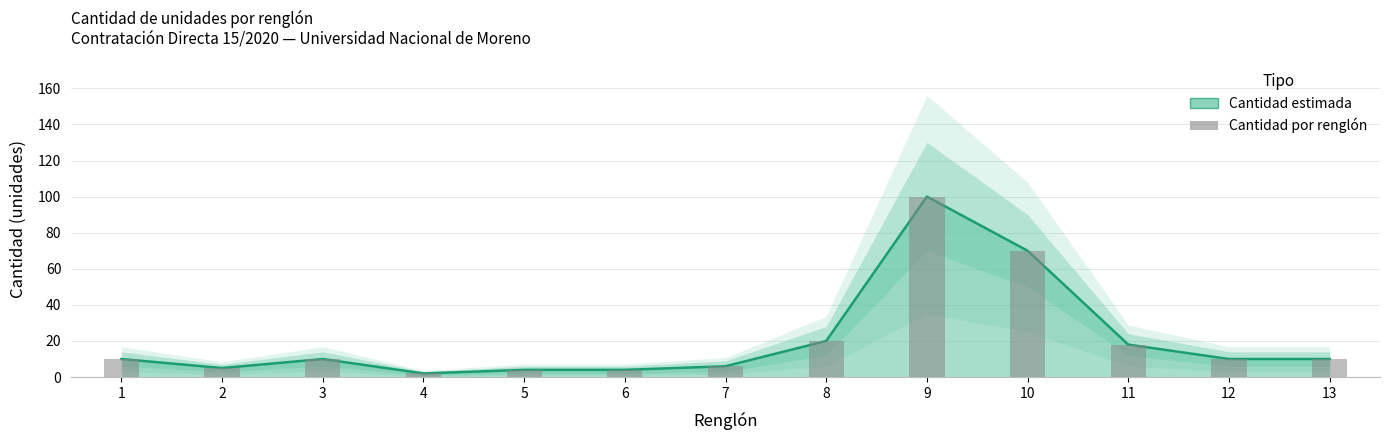

How many categories are shown in the chart?

13